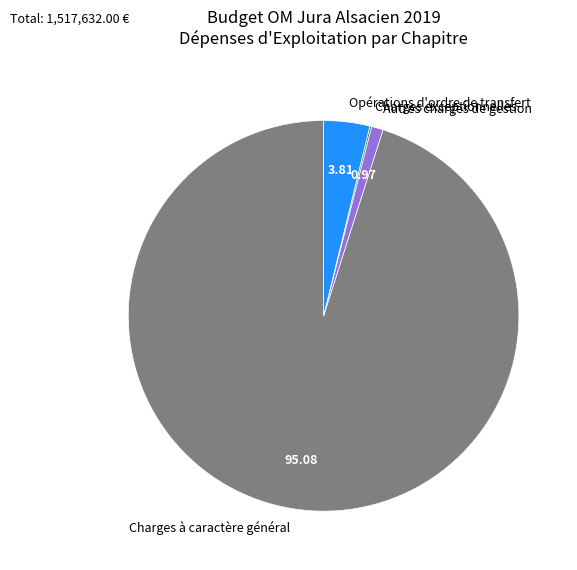

What is the majority slice?

Charges à caractère général